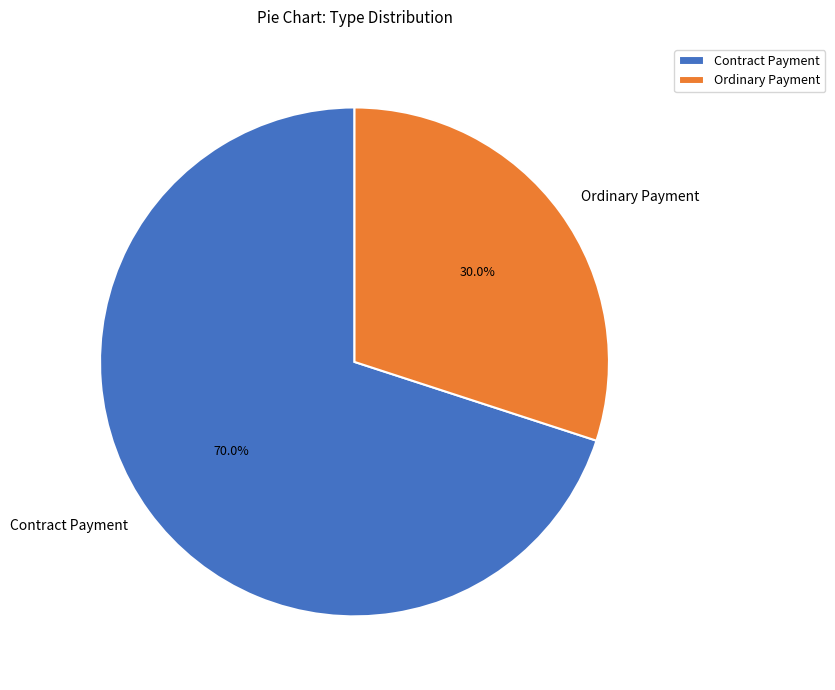

What is the total percentage of Contract Payment and Ordinary Payment?

100.0%